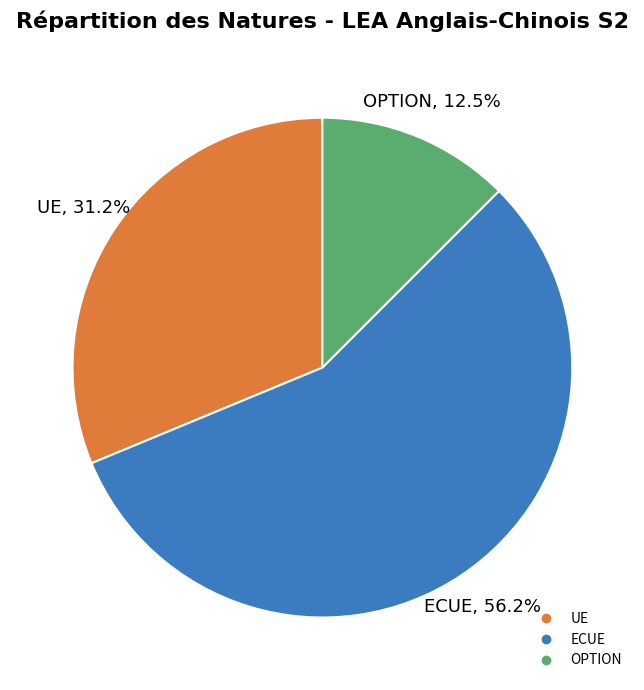

Is there any slice that represents more than half of the pie?

Yes